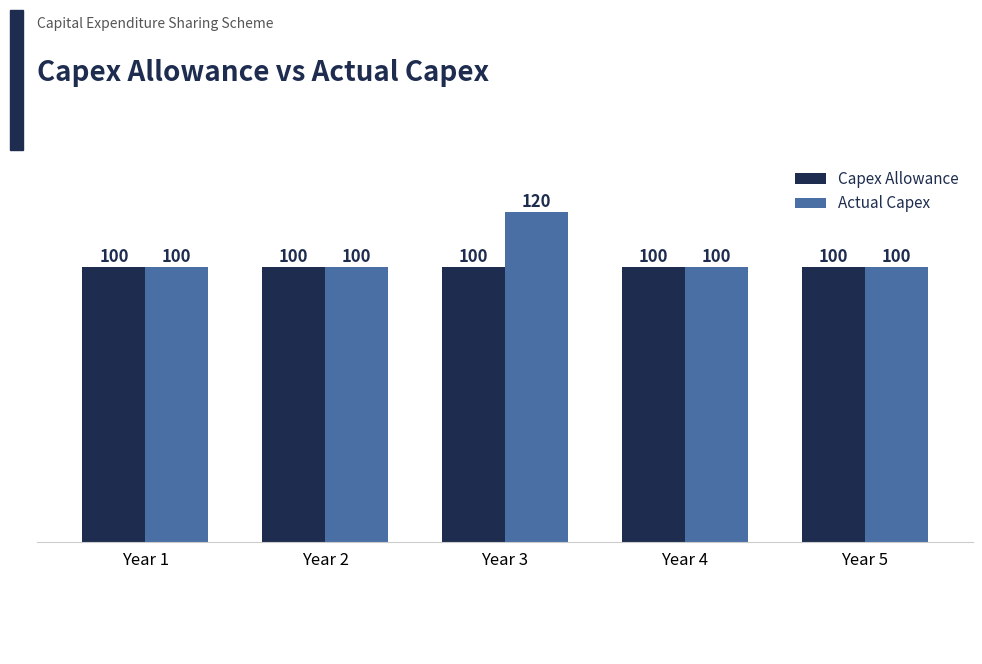

Which series changed the most between Year 2 and Year 3?

Actual Capex